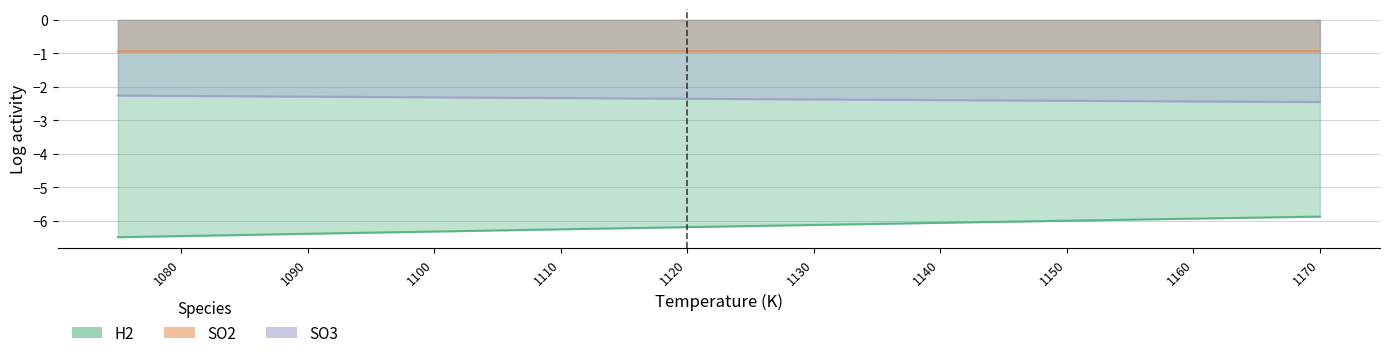

True or false: SO3 has a value of -2.4 at 1160.

True